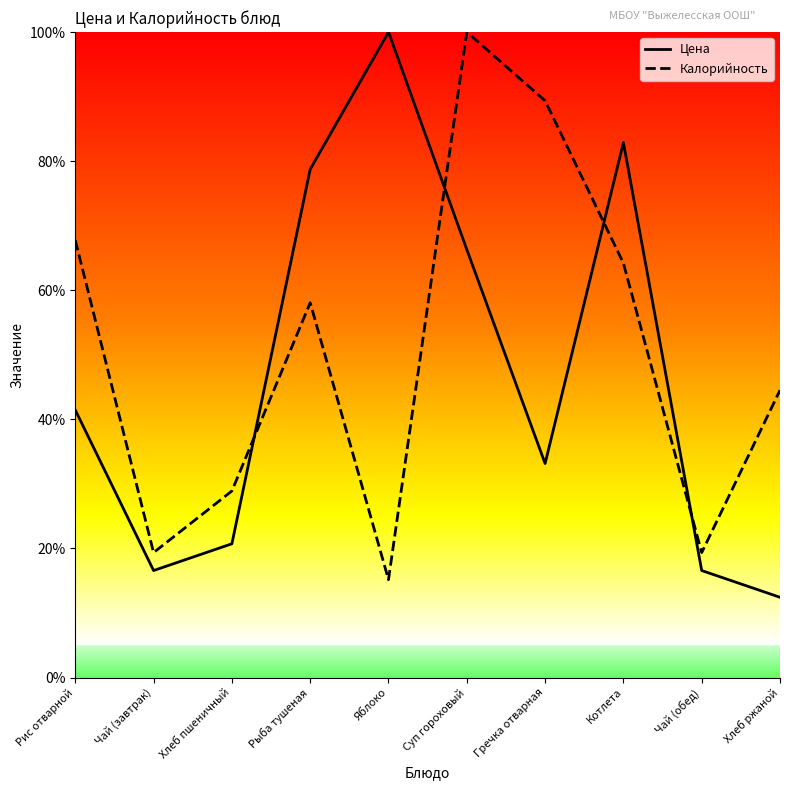

At Рис отварной, list the series in order from smallest to largest.

Цена, Калорийность